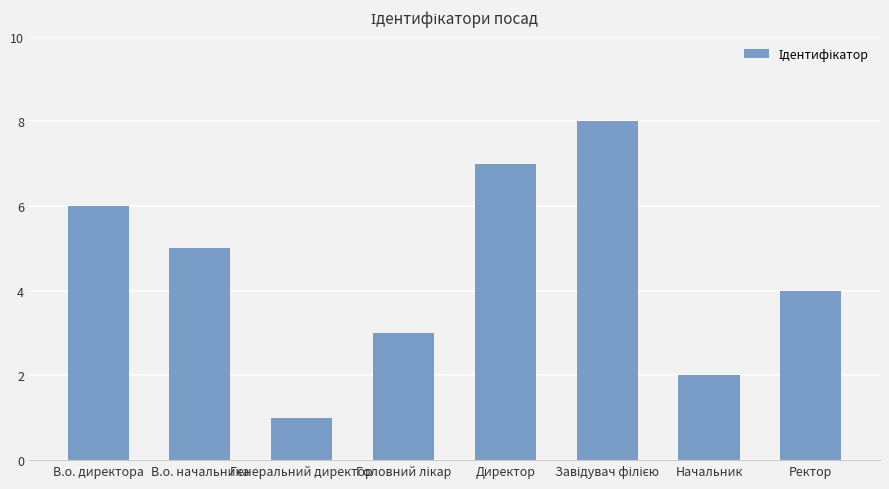

What is the sum of the values at В.о. начальника and Директор?

12